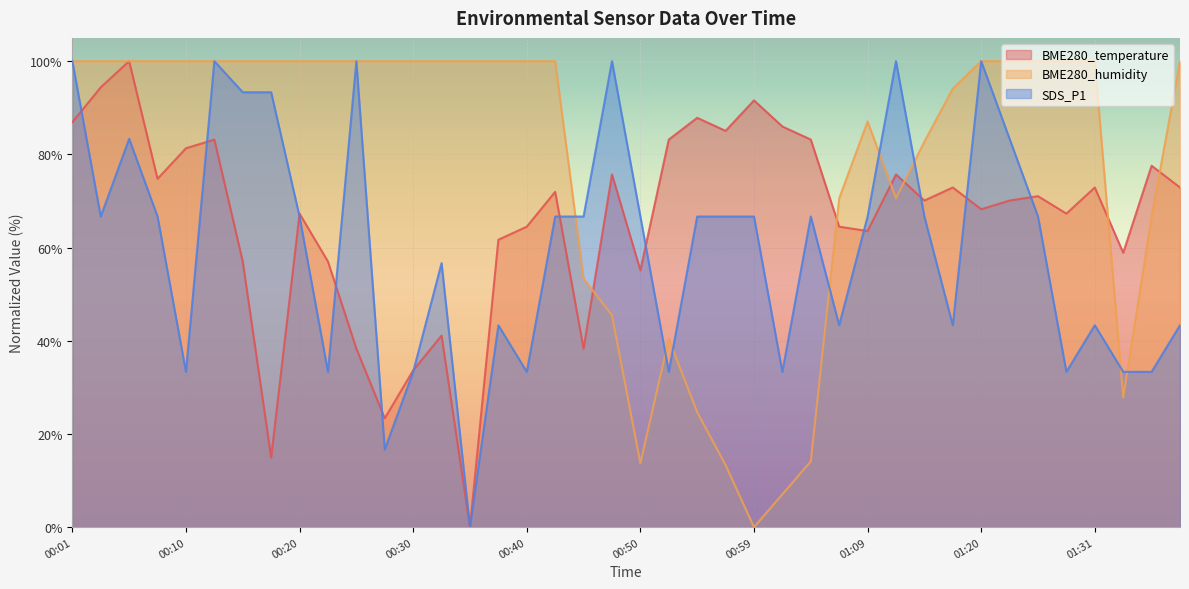

Read the SDS_P1 value at 00:10.

33.3